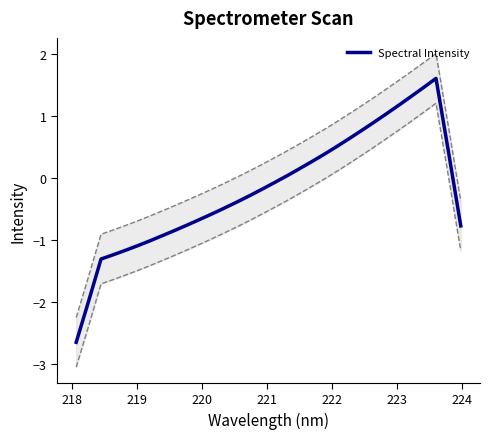

What is the minimum value for Spectral Intensity?

-2.6